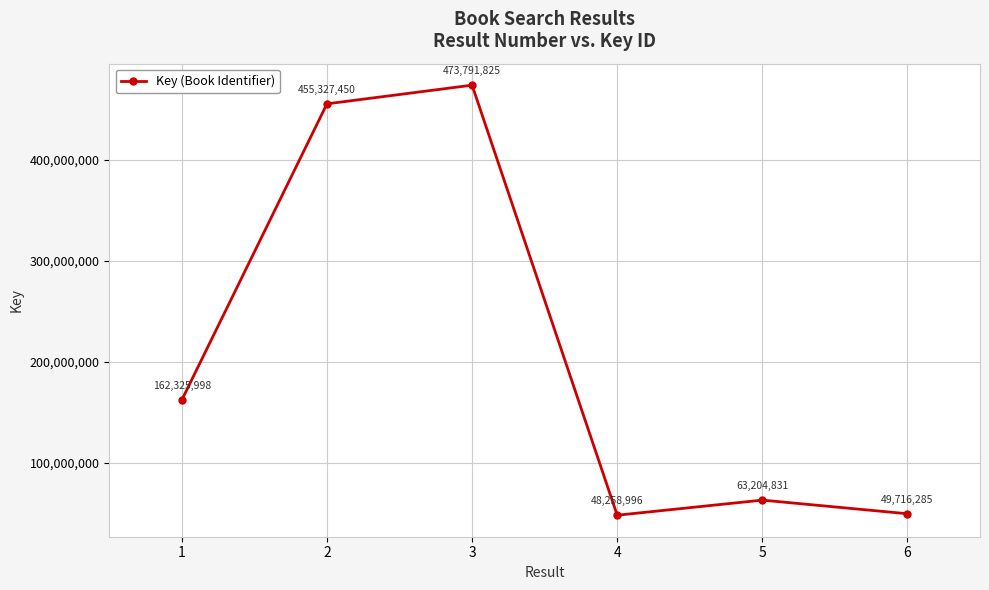

List the labels in order of value, largest first.

3, 2, 1, 5, 6, 4